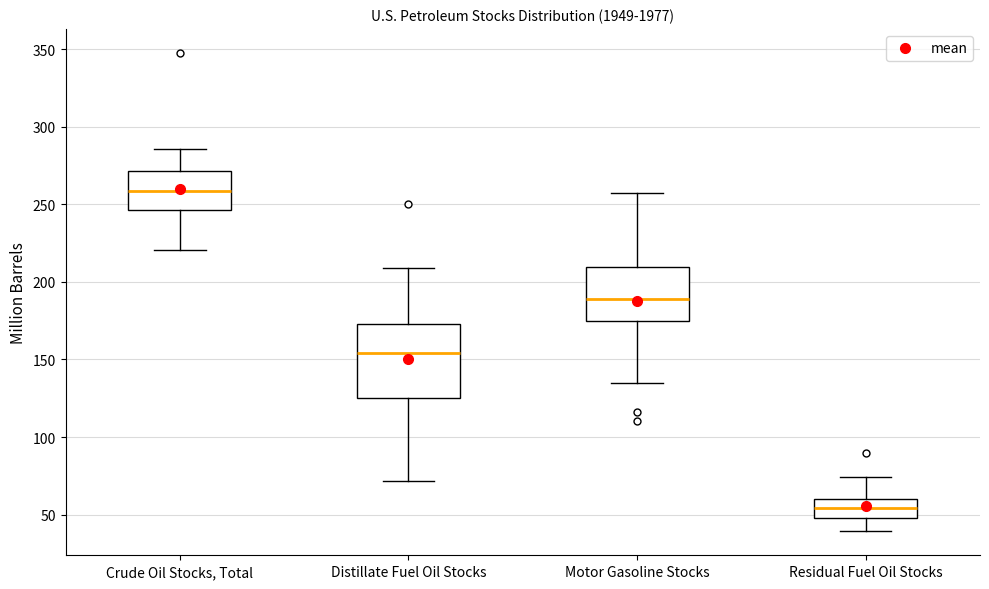

Which box's median line is the lowest?

Residual Fuel Oil Stocks